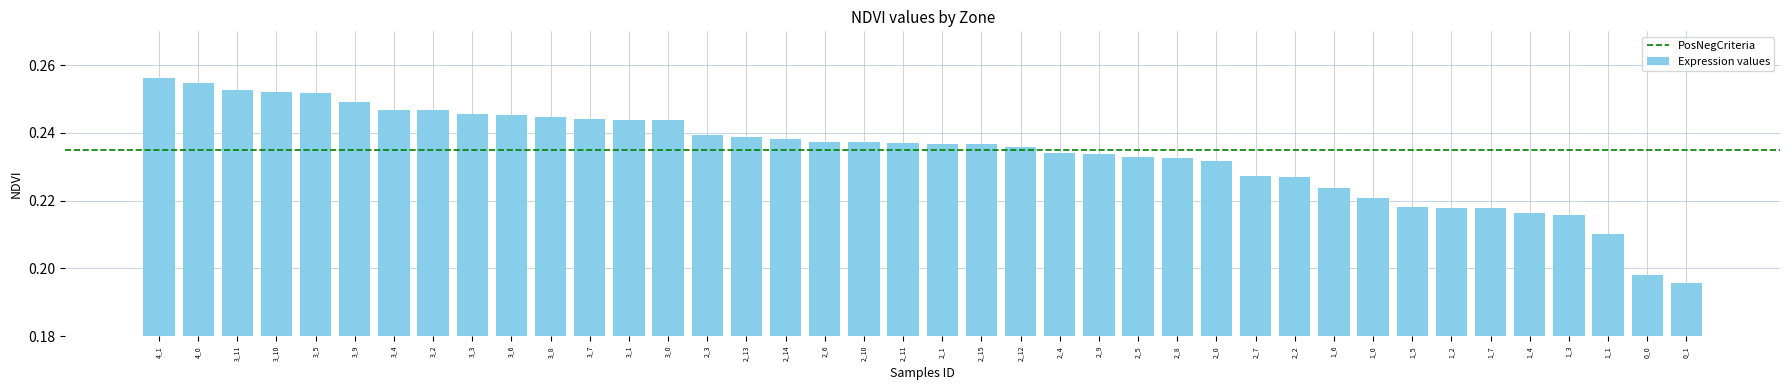

The chart shows a value of 0.3 at 2_14. True or false?

False